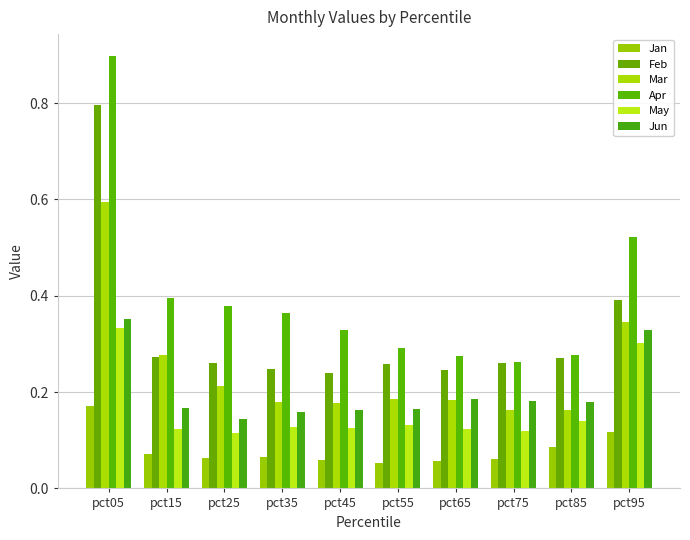

What is the lowest value of the May series?

0.1